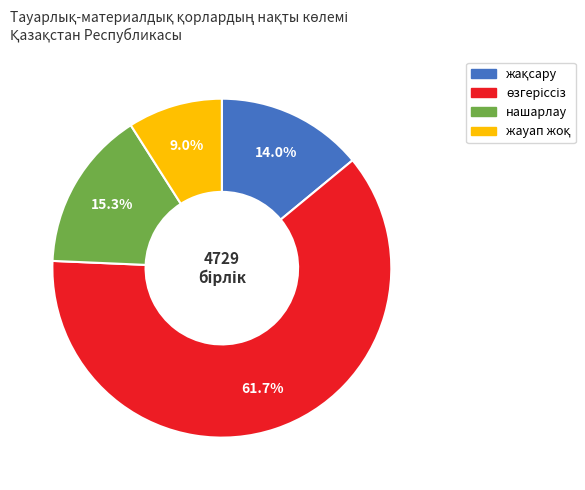

Is there a majority slice in this chart?

Yes